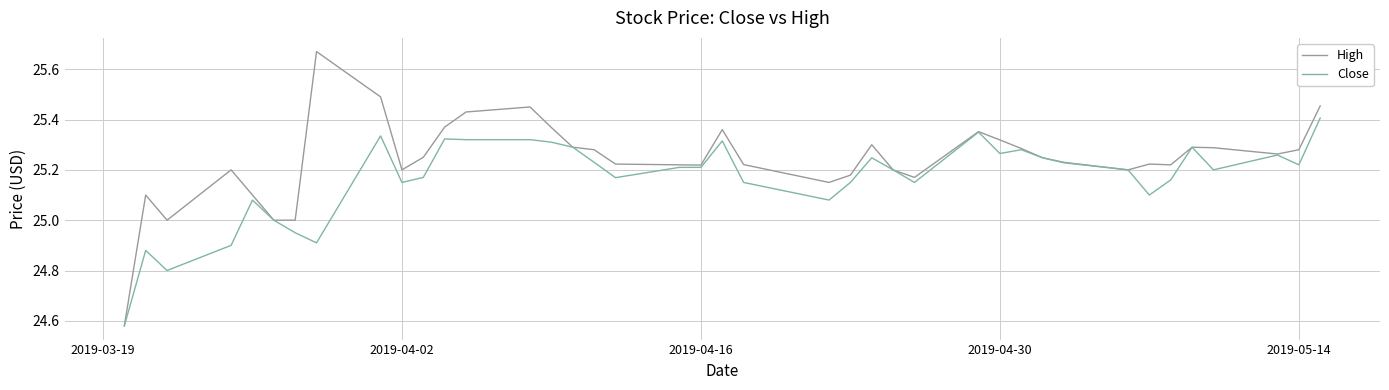

List the series in order of their peak value, lowest first.

Close, High